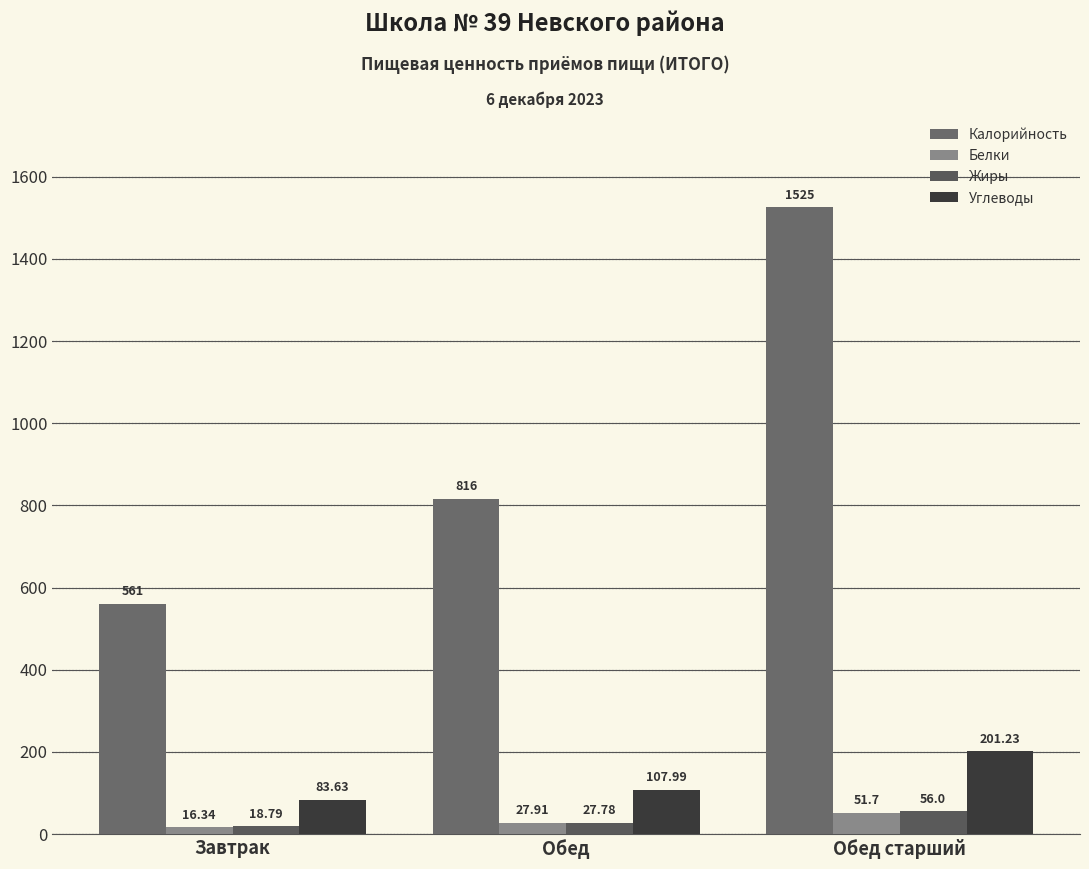

What is the smallest value displayed?

16.3